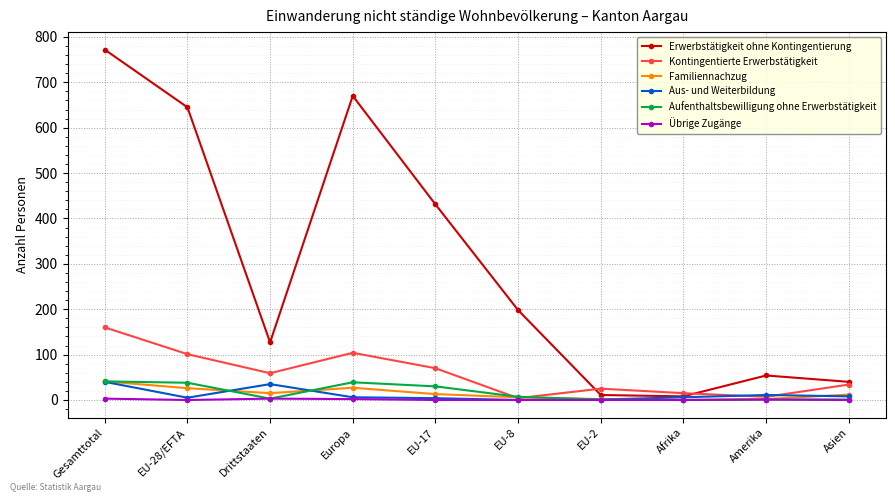

The value of Erwerbstätigkeit ohne Kontingentierung at EU-28/EFTA is 240. True or false?

False